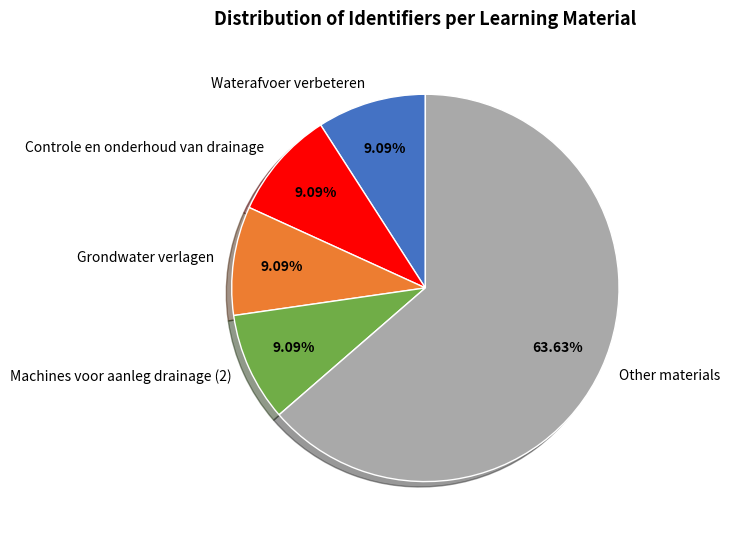

Between Other materials and Waterafvoer verbeteren, which is larger?

Other materials